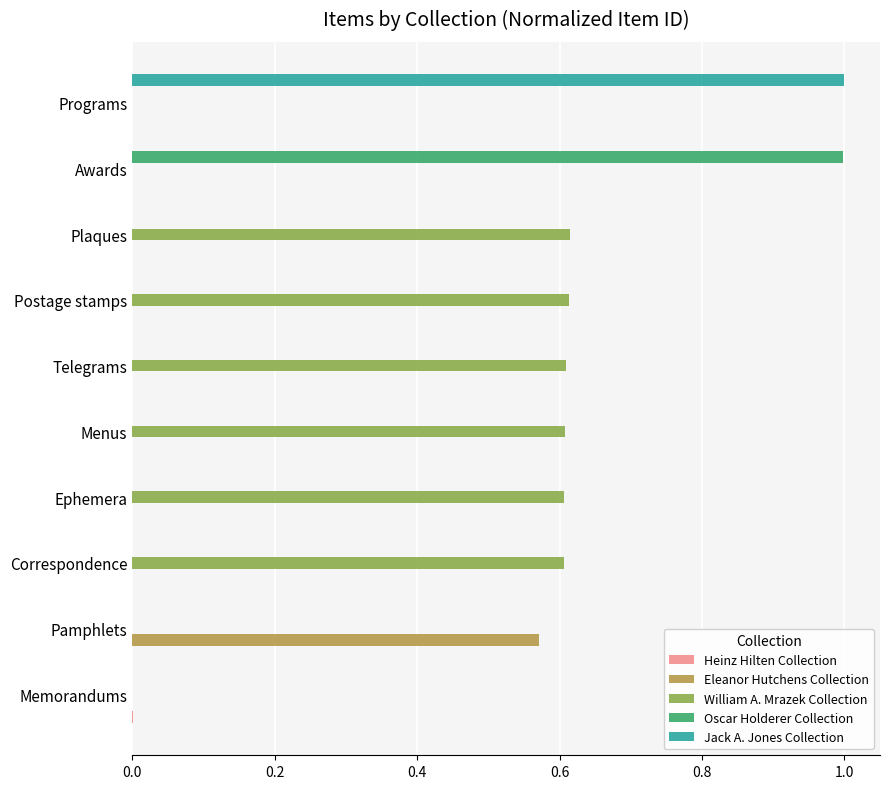

Which series has the largest total across all categories?

William A. Mrazek Collection